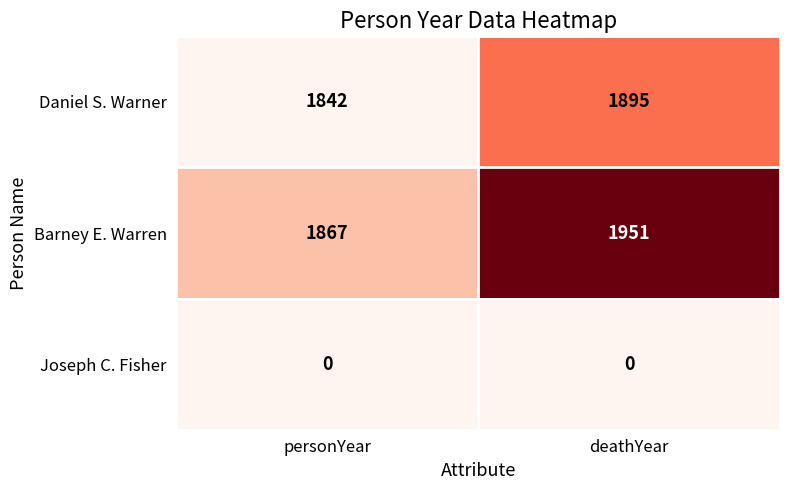

Reading left to right, what are all the values shown in this chart?

Daniel S. Warner: personYear=1842	deathYear=1895
Barney E. Warren: personYear=1867	deathYear=1951
Joseph C. Fisher: personYear=0	deathYear=0